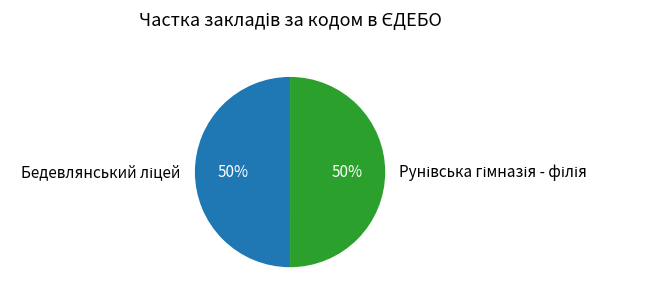

How many slices are in this pie chart?

2